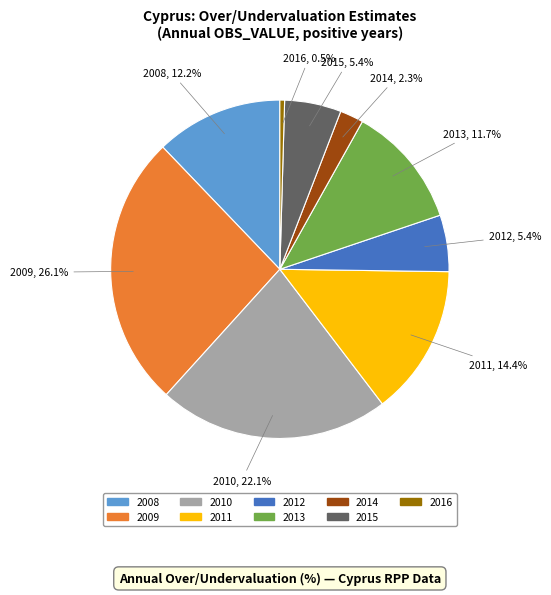

Which category has the biggest portion of the pie?

2009